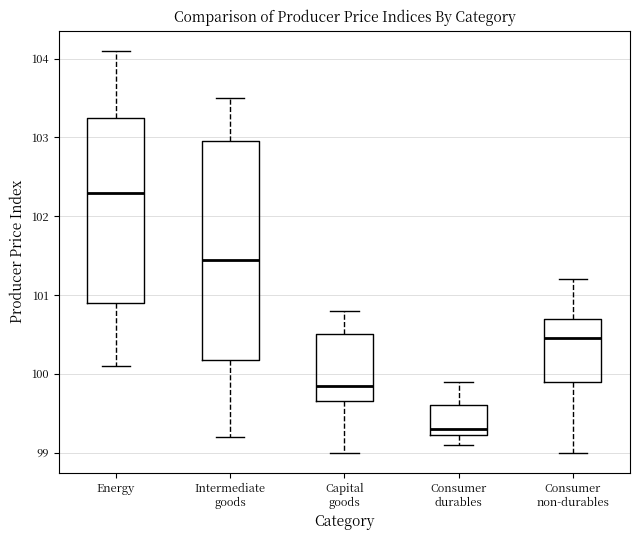

Which box's median line is the highest?

Energy